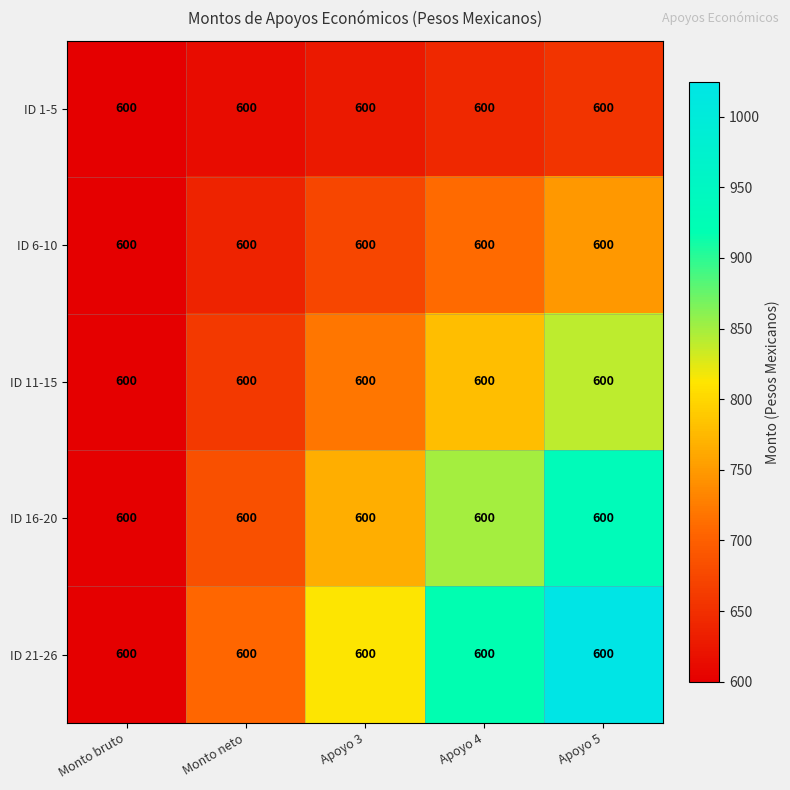

Where does the ID 6-10 series first go above 673?

Apoyo 3